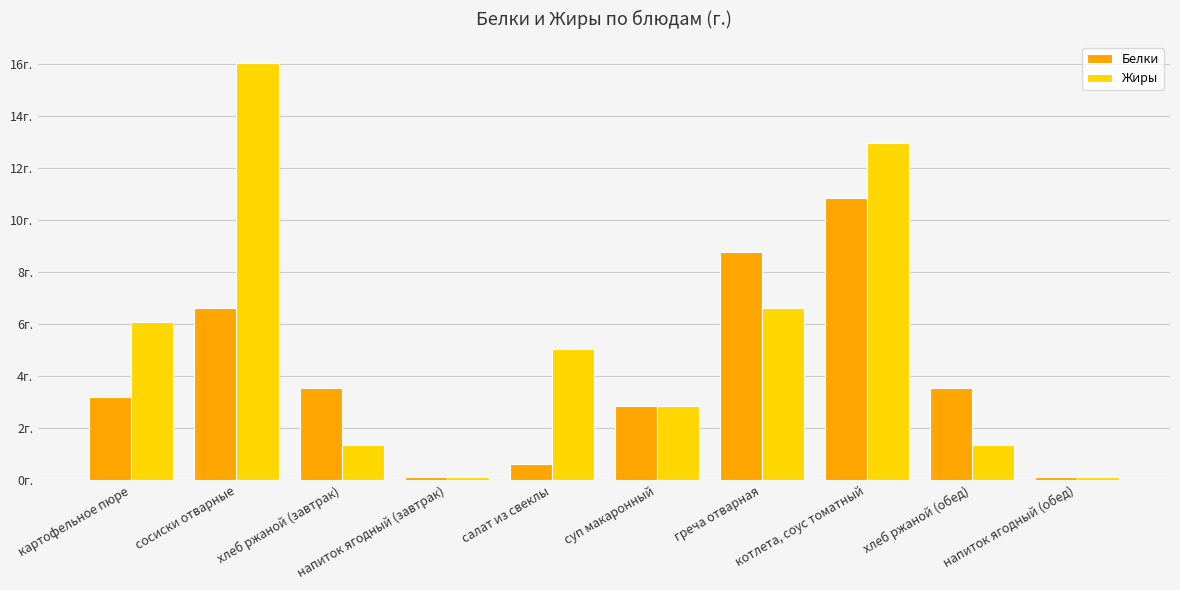

Reading left to right, transcribe all the data shown in this chart.

Белки: 3.2	6.6	3.5	0.1	0.6	2.8	8.8	10.9	3.5	0.1
Жиры: 6.1	16.0	1.3	0.1	5.0	2.9	6.6	12.9	1.3	0.1